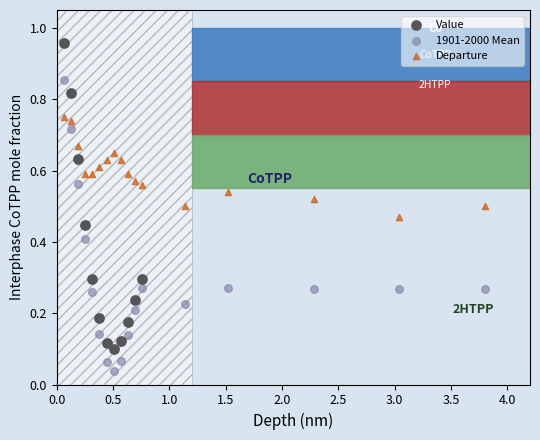

Which series has the largest Y range (max minus min)?

Value